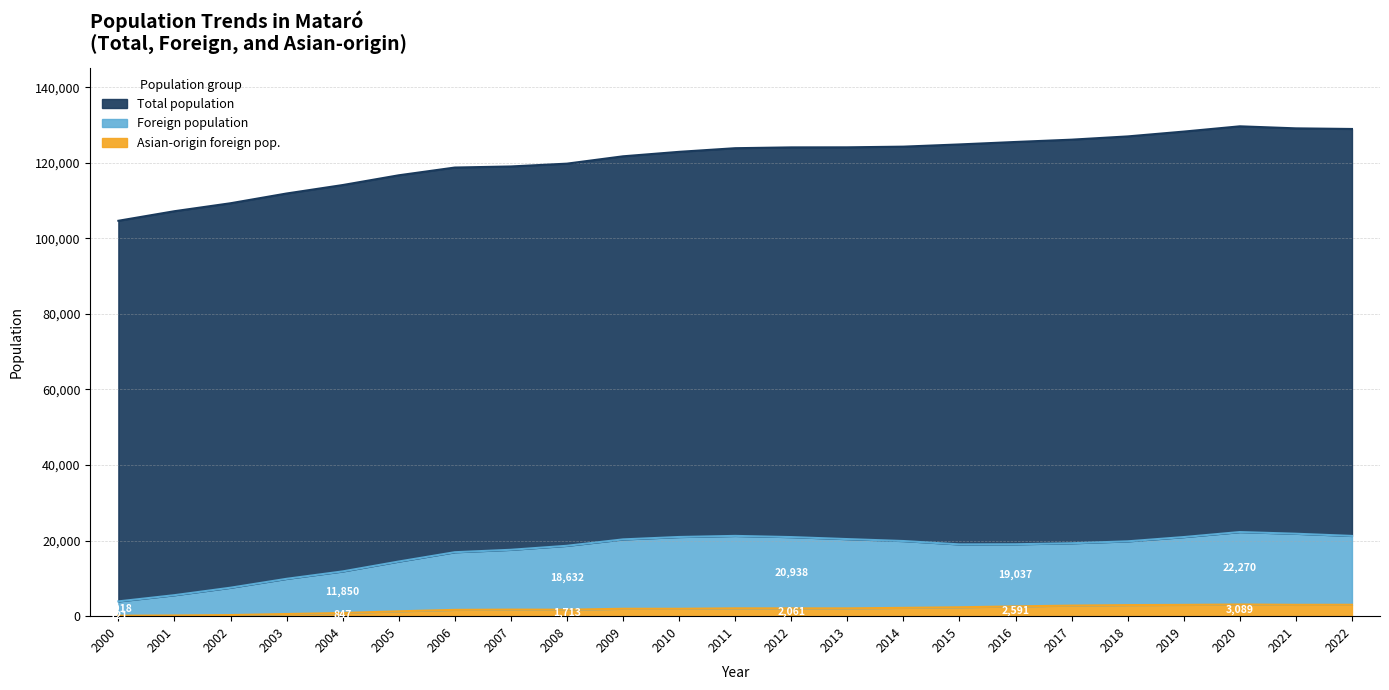

What is the average value of the Foreign population series?

17113